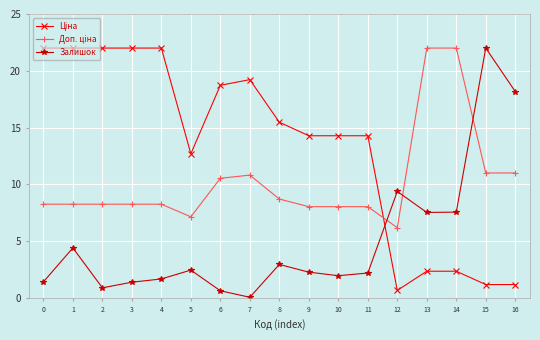

Count the number of categories in the chart.

17